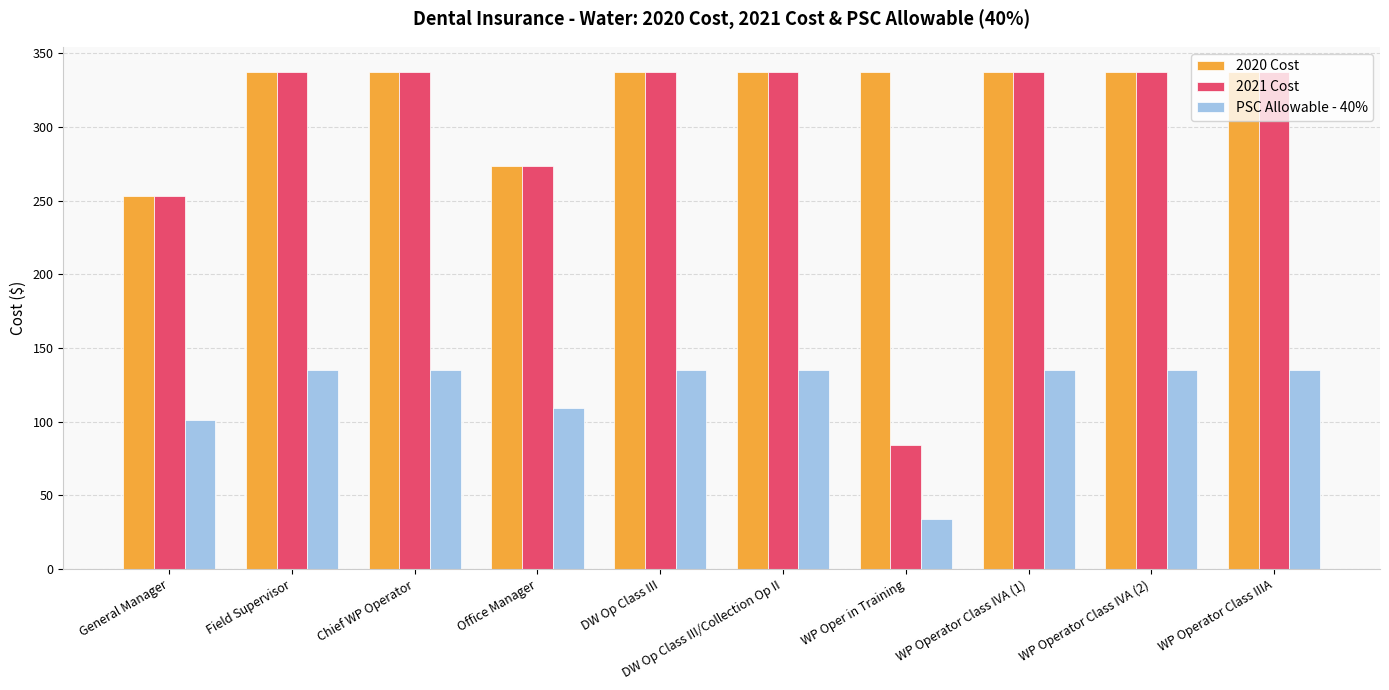

What position from the right is Chief WP Operator?

8